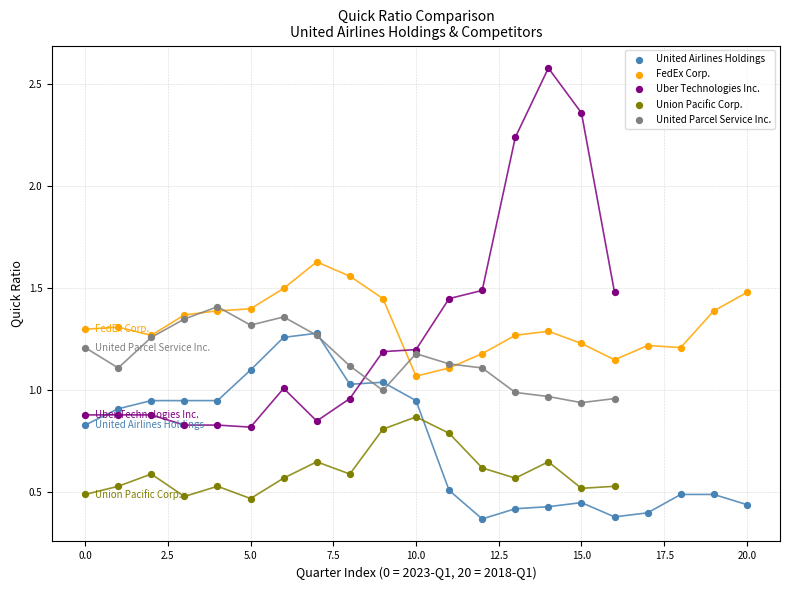

Which series contains the lowest Y value?

United Airlines Holdings